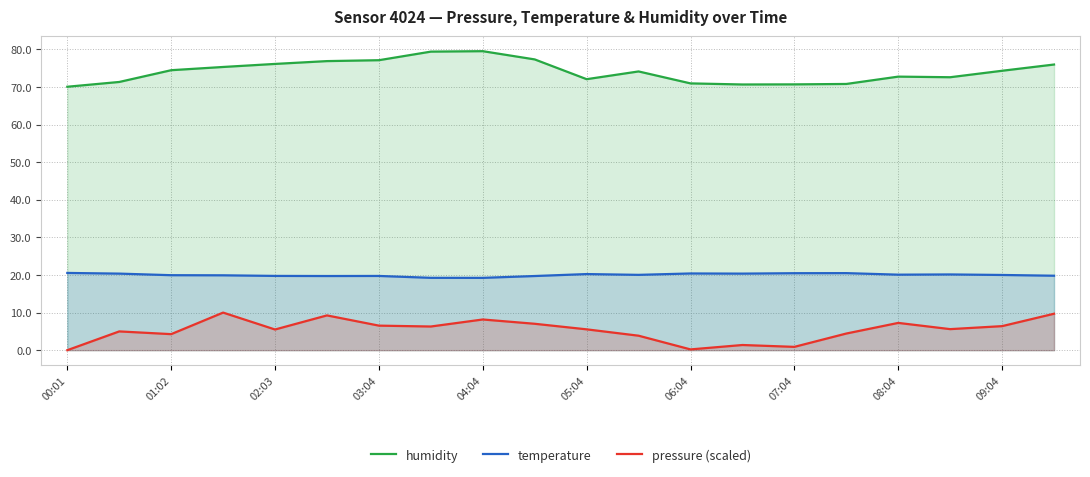

What are all the series names shown in the legend?

humidity, temperature, pressure (scaled)